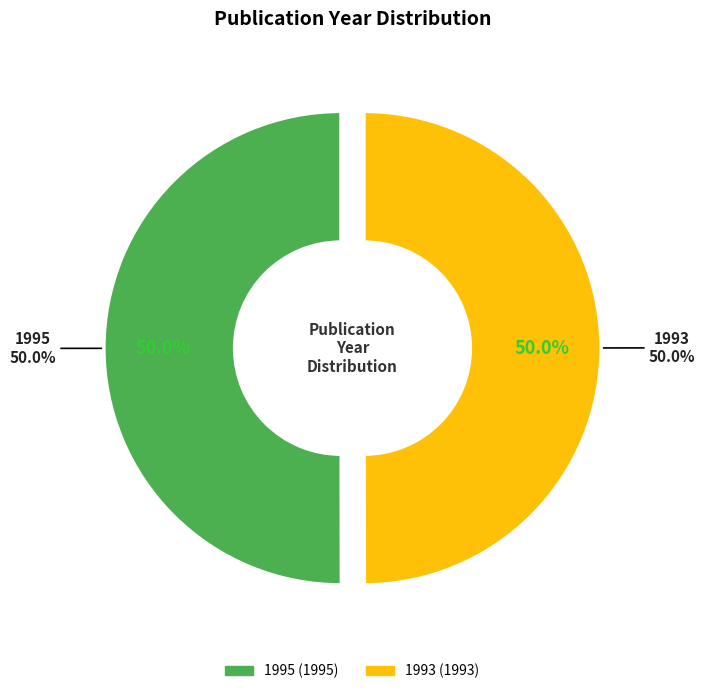

The 1995 slice represents 50% of the pie. True or false?

True